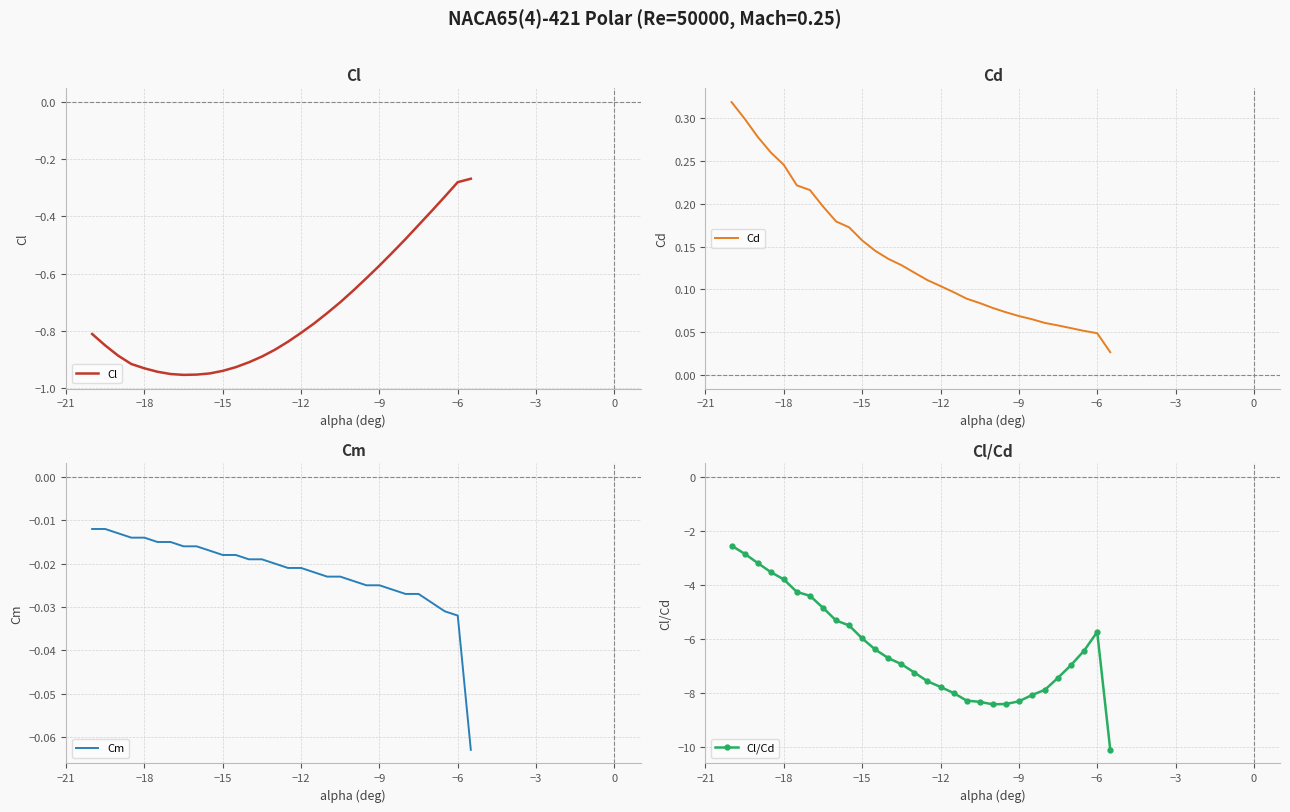

The Cl series shows -0.5 at −15. True or false?

False